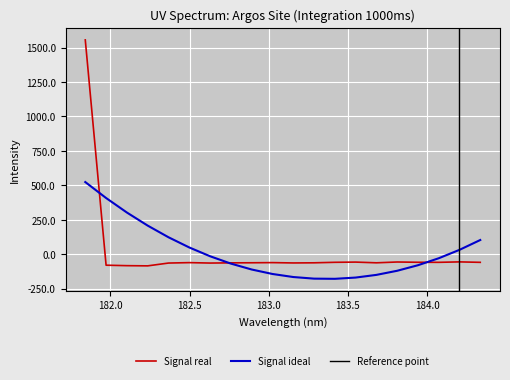

Does the chart display data point markers on the line(s)?

No